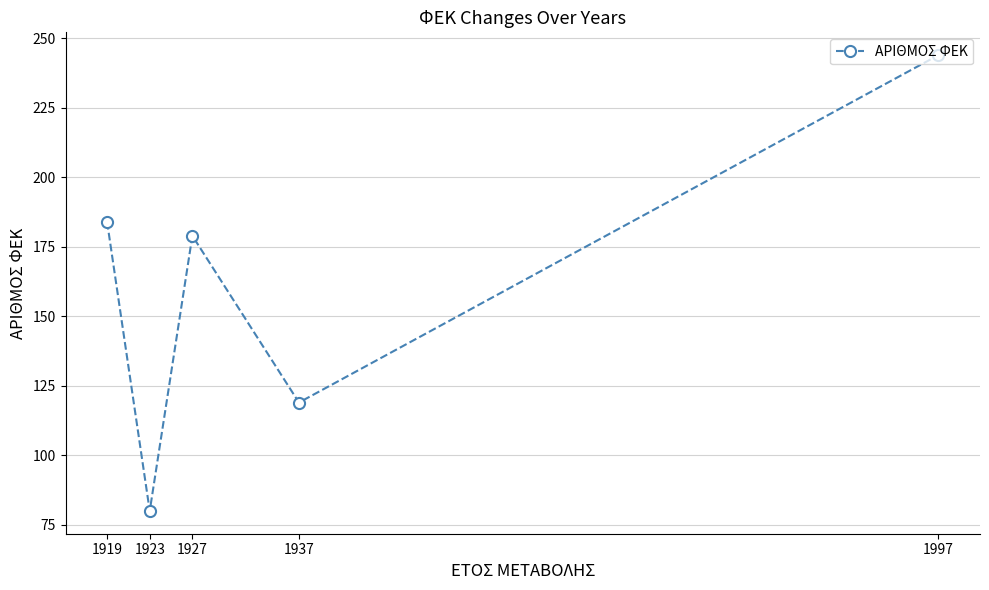

Which has a higher value, 1919 or 1937?

1919